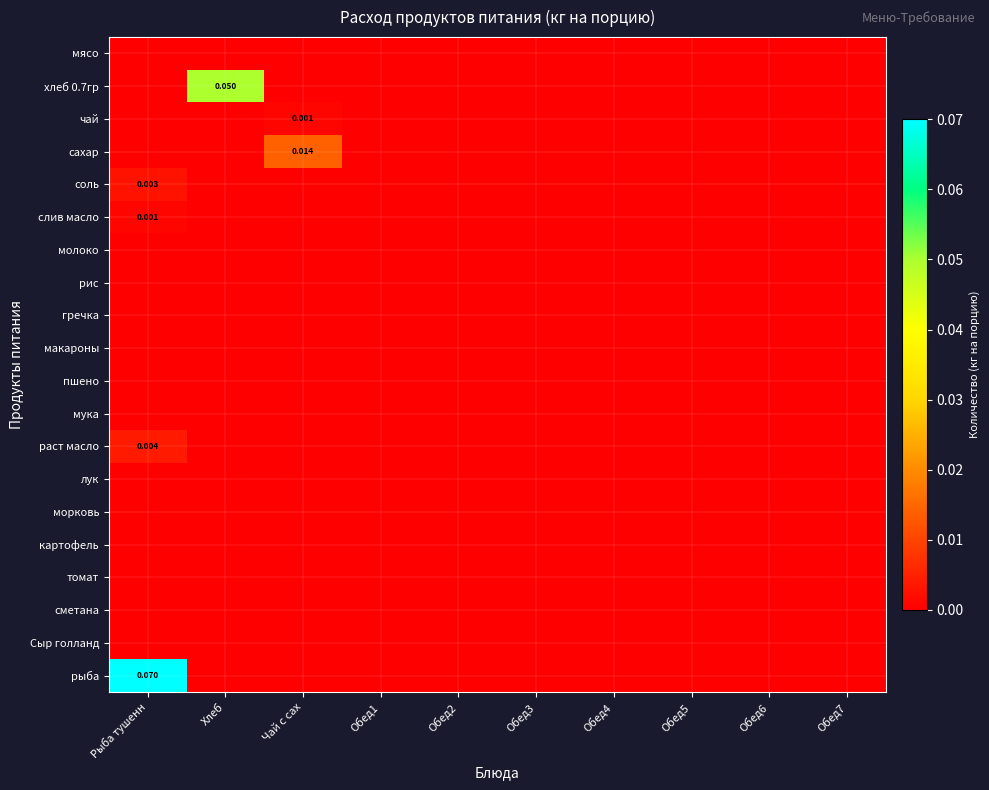

True or false: макароны has a value of 0.0 at Рыба тушенн.

True